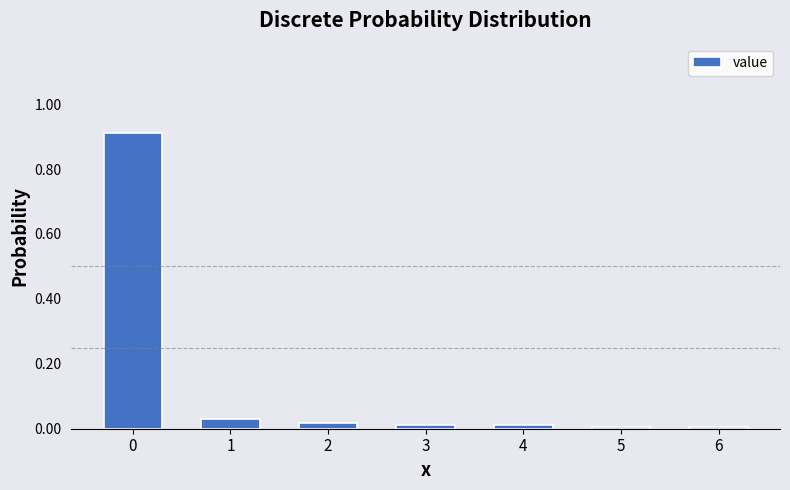

Is it true that the value at 3 is 0.0?

True